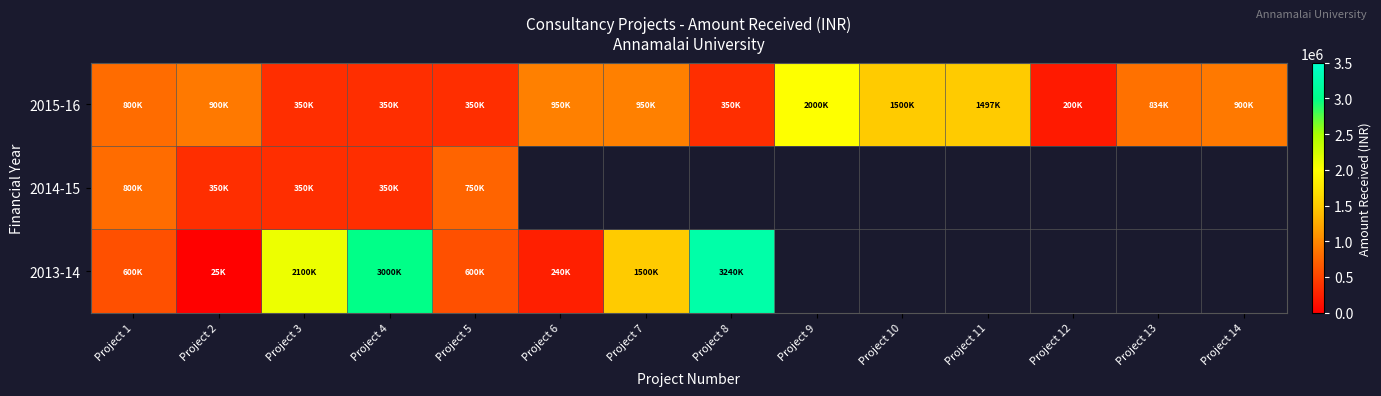

At which category is the sum across all series the highest?

Project 4